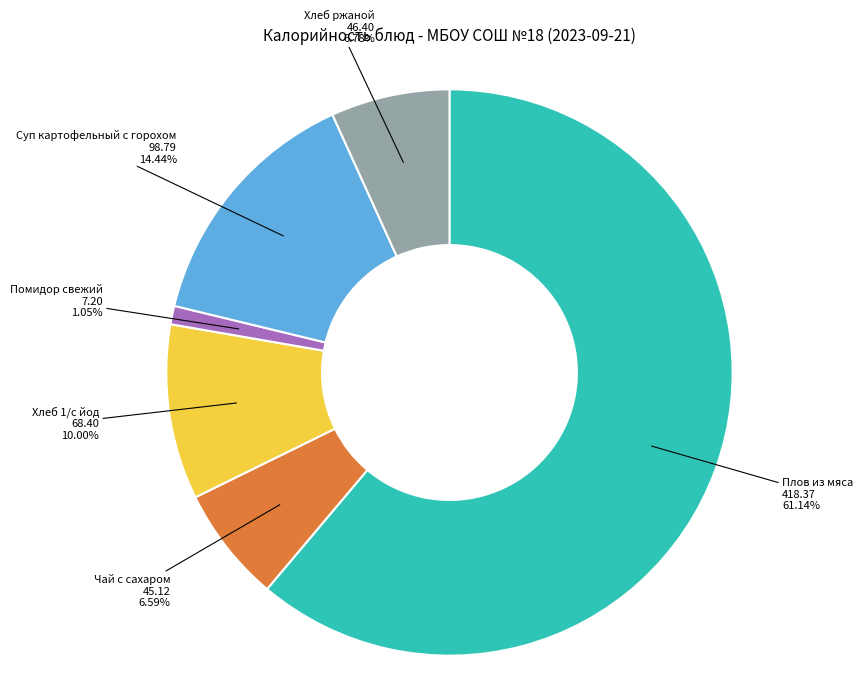

Which category has the smallest portion of the pie?

Помидор свежий